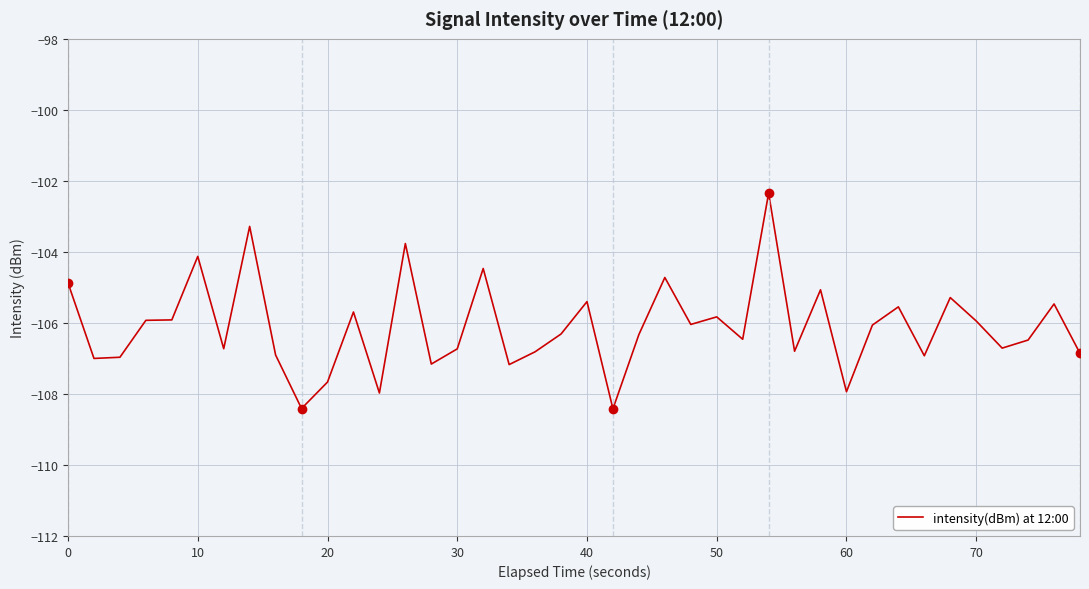

What is the maximum value shown in the chart?

-102.3